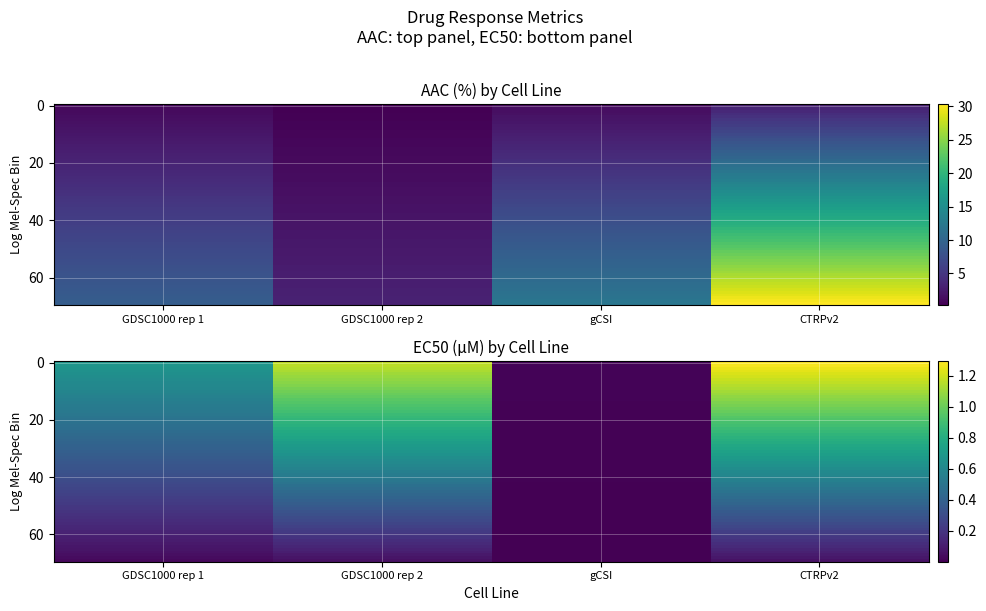

List the labels in order of value, largest first.

CTRPv2, gCSI, GDSC1000 rep 1, GDSC1000 rep 2